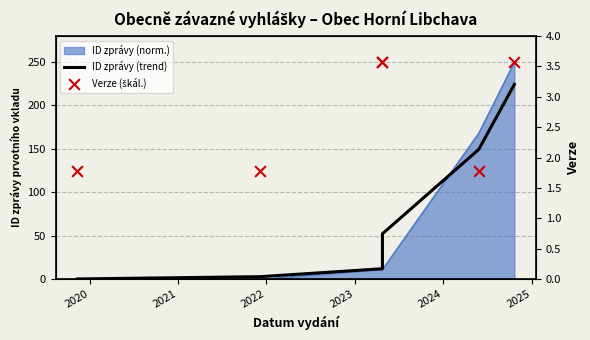

Which series reaches the maximum Y coordinate?

Verze (škál.)